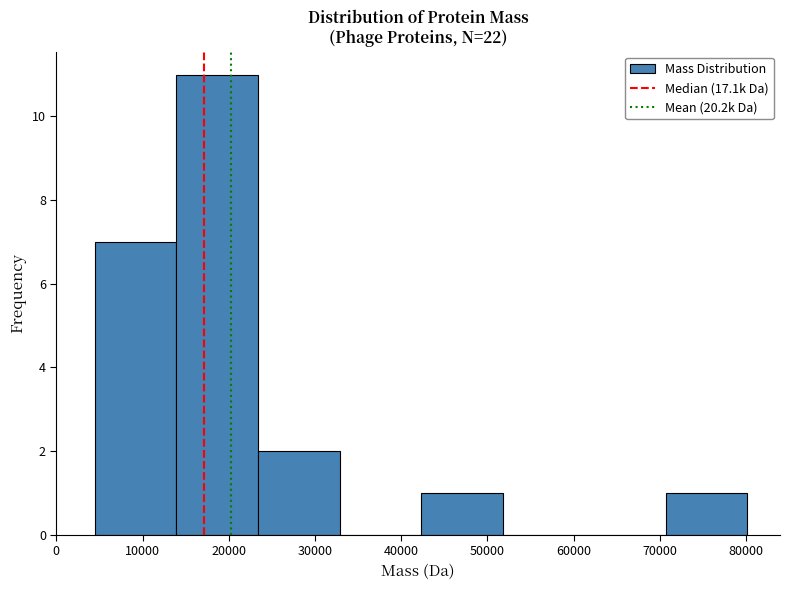

How tall is the bar that spans 14000 to 23000 on the x-axis? Neither the bar edges nor the heights are printed on the chart, so give them approximately, as read against the axes.

11